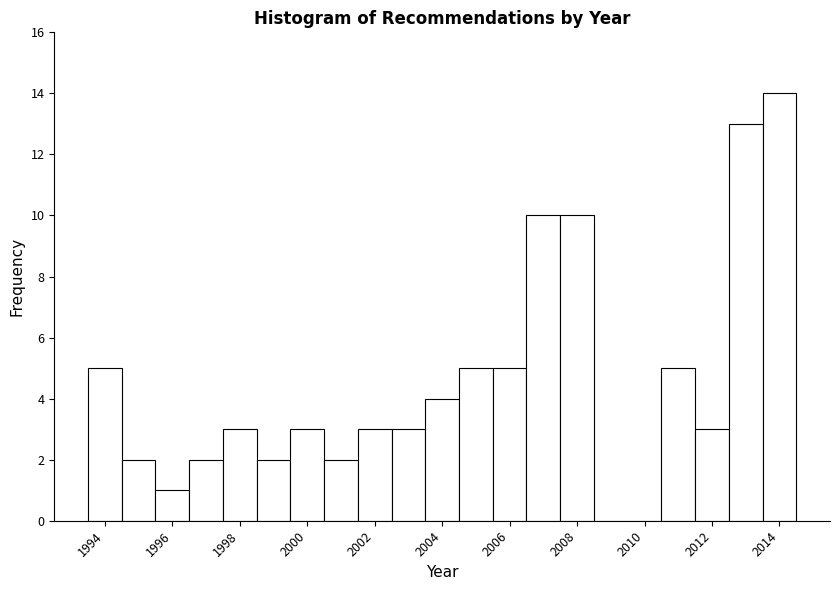

Reading left to right, transcribe this chart: for each bar, give the range it covers on the x-axis and its height. Neither the bar edges nor the heights are printed on the chart, so give them approximately, as read against the axes.

1993.5 to 1994.5: 5
1994.5 to 1995.5: 2
1995.5 to 1996.5: 1
1996.5 to 1997.5: 2
1997.5 to 1998.5: 3
1998.5 to 1999.5: 2
1999.5 to 2000.5: 3
2000.5 to 2001.5: 2
2001.5 to 2002.5: 3
2002.5 to 2003.5: 3
2003.5 to 2004.5: 4
2004.5 to 2005.5: 5
2005.5 to 2006.5: 5
2006.5 to 2007.5: 10
2007.5 to 2008.5: 10
2008.5 to 2009.5: 0
2009.5 to 2010.5: 0
2010.5 to 2011.5: 5
2011.5 to 2012.5: 3
2012.5 to 2013.5: 13
2013.5 to 2014.5: 14